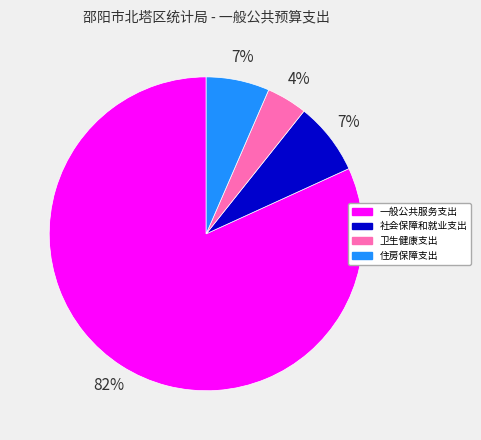

How many segments does this pie chart have?

4